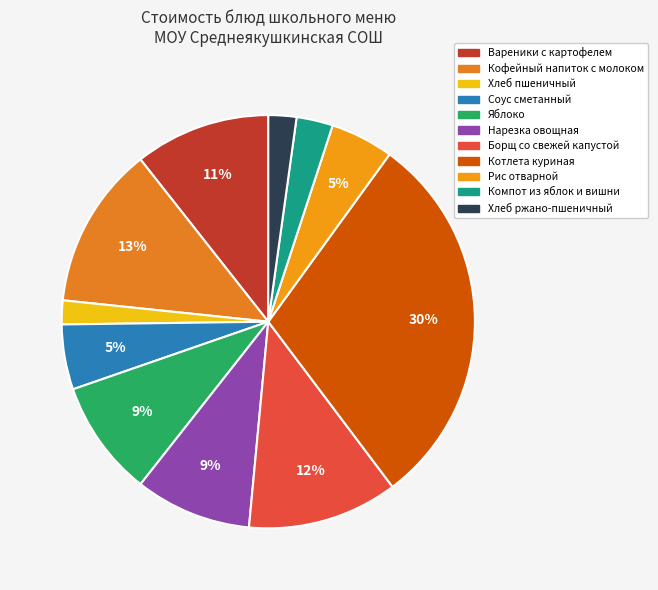

To the nearest percent, what percentage of the pie is Хлеб пшеничный?

2%